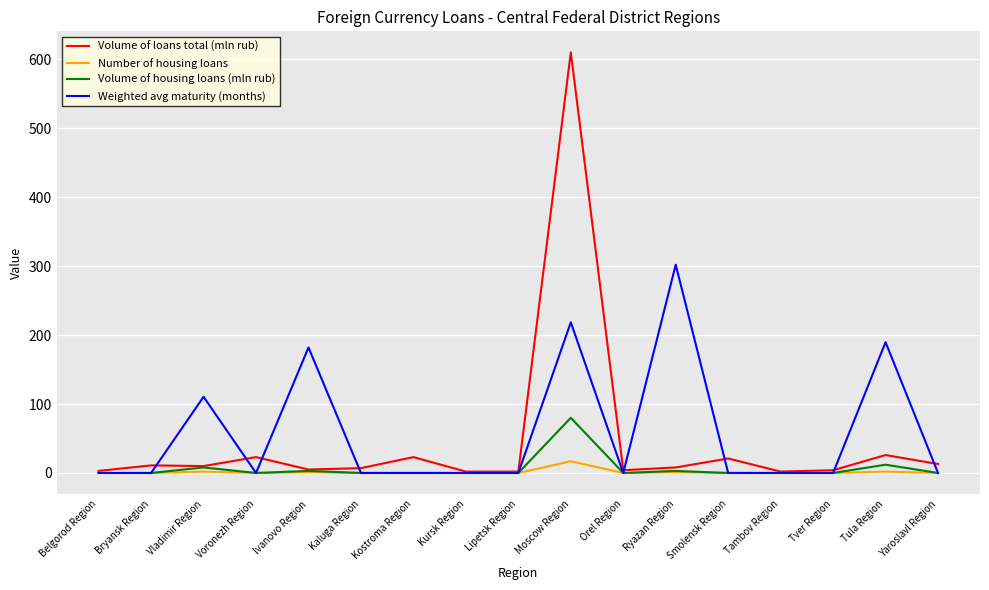

What is the approximate value of Weighted avg maturity (months) at Moscow Region?

218.5